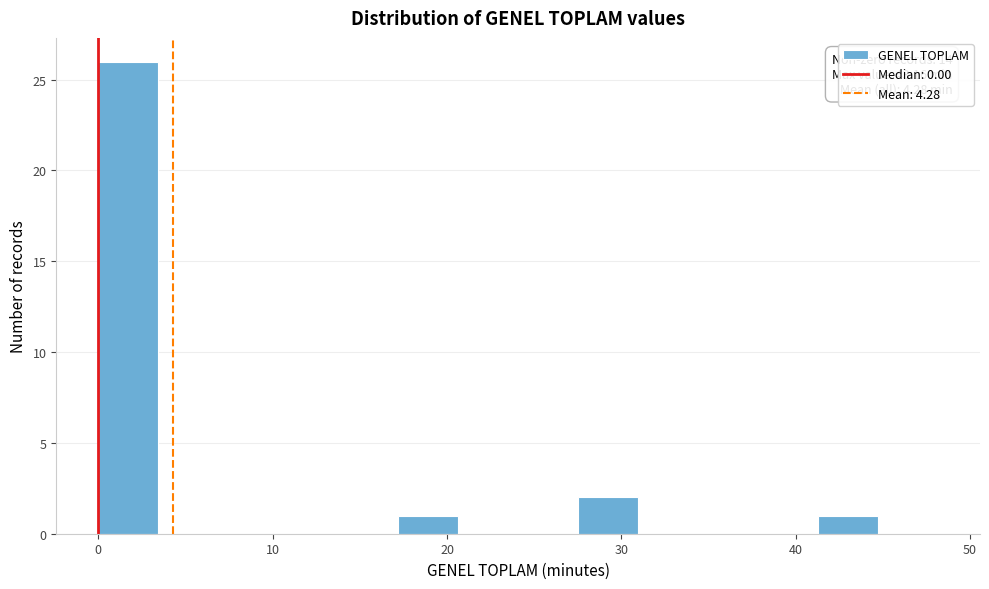

Around what value on the x-axis is the tallest bar? Give the approximate position of its centre, as read against the axis.

2